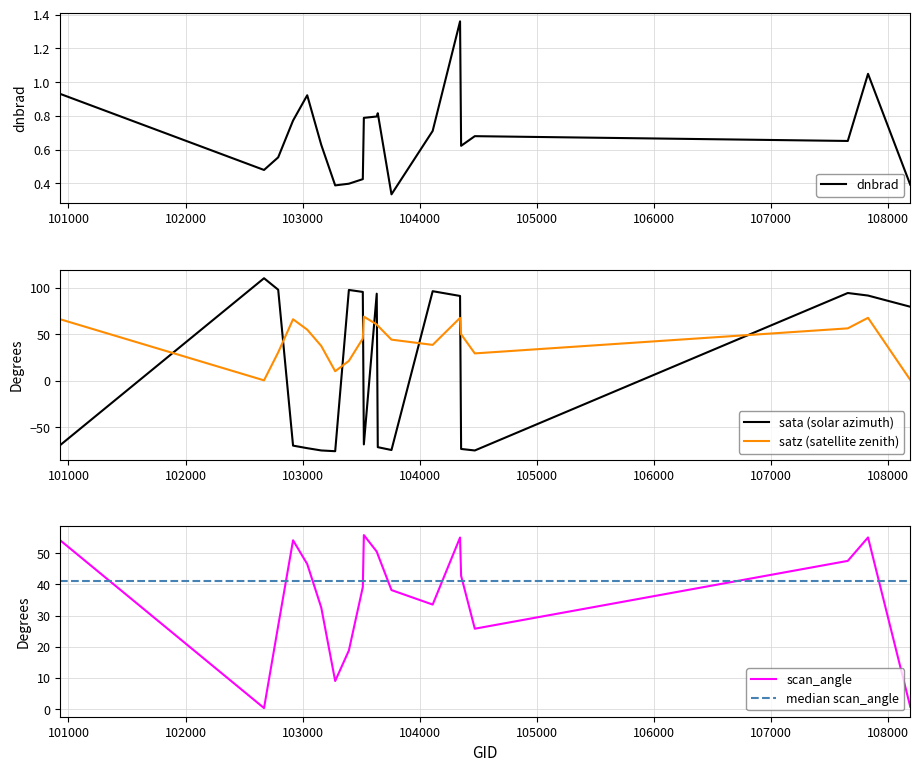

After their last crossing, which series has the higher values: sata (solar azimuth) or satz (satellite zenith)?

sata (solar azimuth)